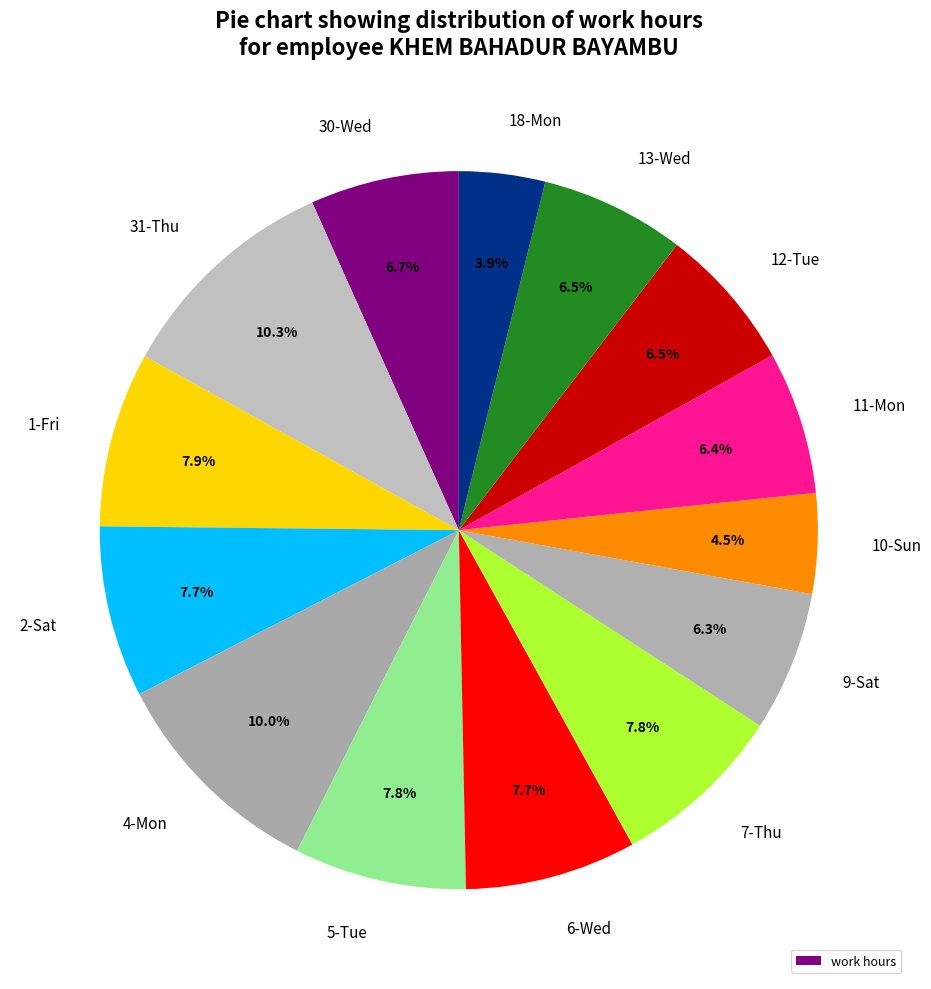

What percentage is NOT represented by 9-Sat?

93.7%